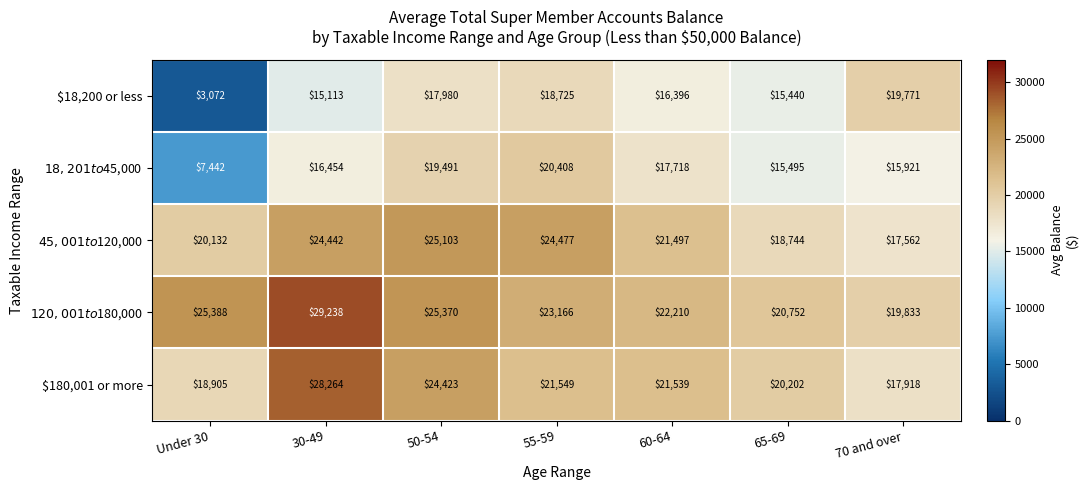

How many series are shown in this chart?

5